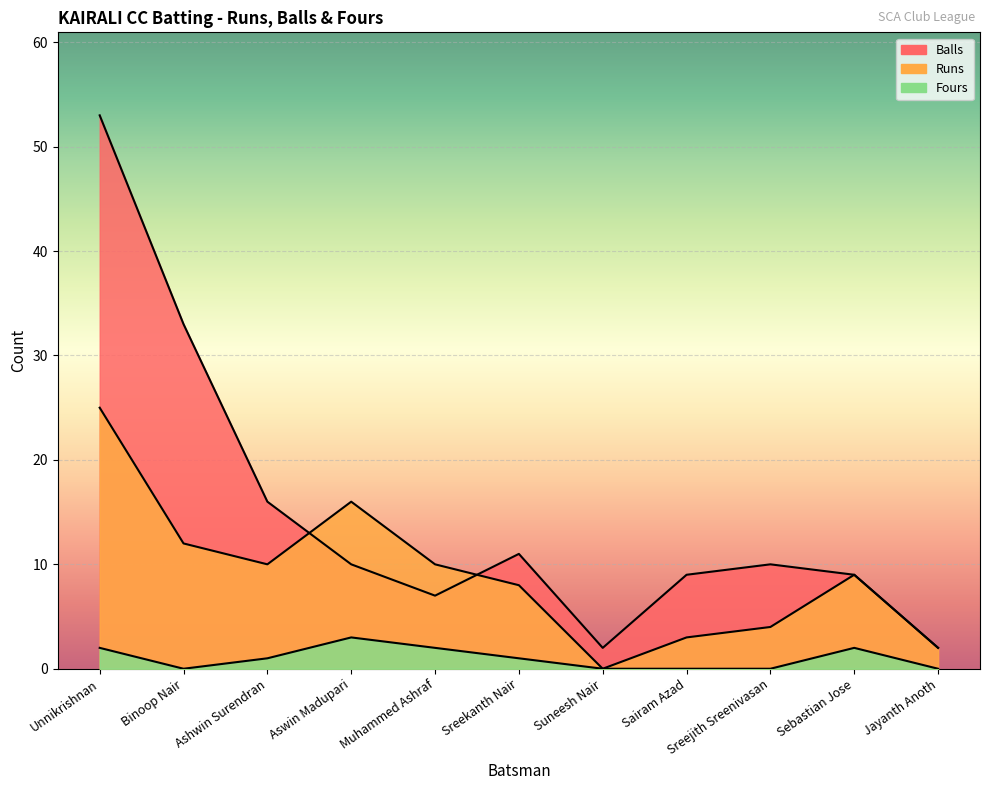

How many values in the Fours series exceed 1?

4